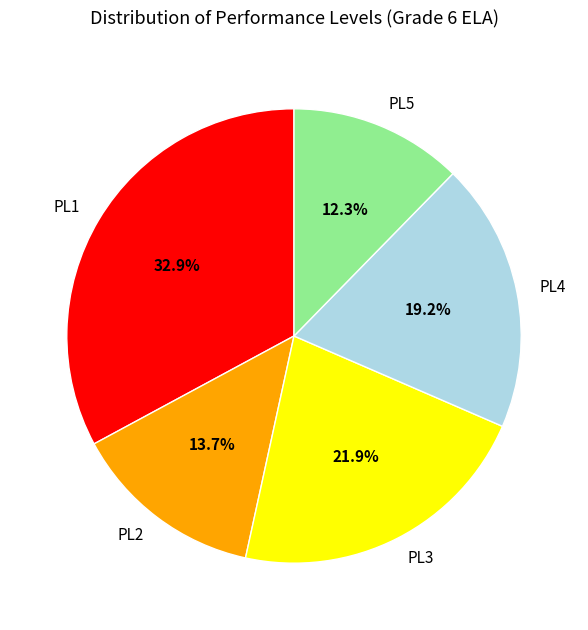

Between PL2 and PL1, which is larger?

PL1